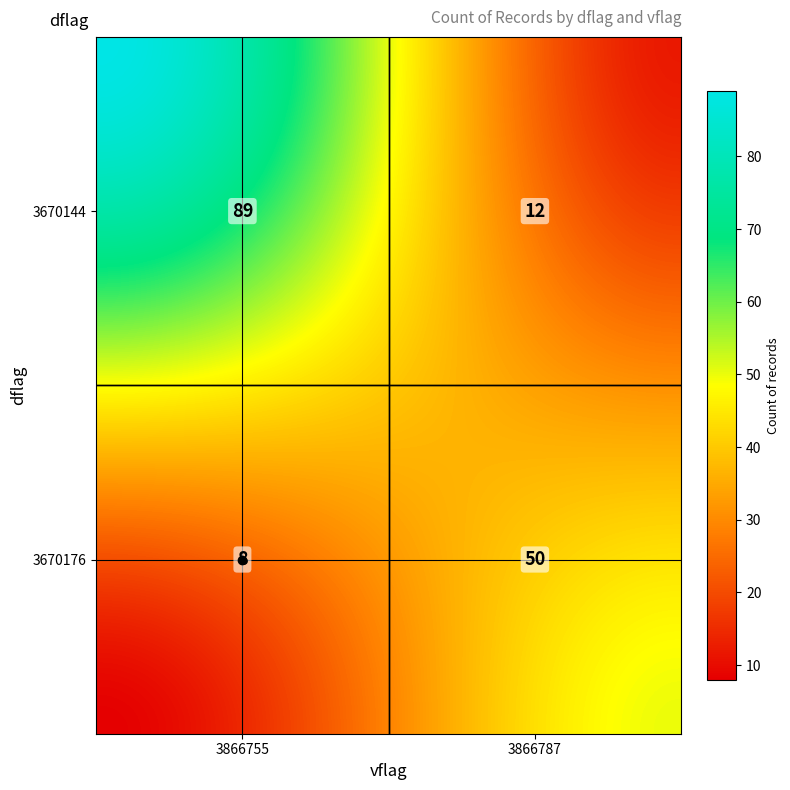

Rank the categories by value from lowest to highest.

3670176_3866755, 3670144_3866787, 3670176_3866787, 3670144_3866755